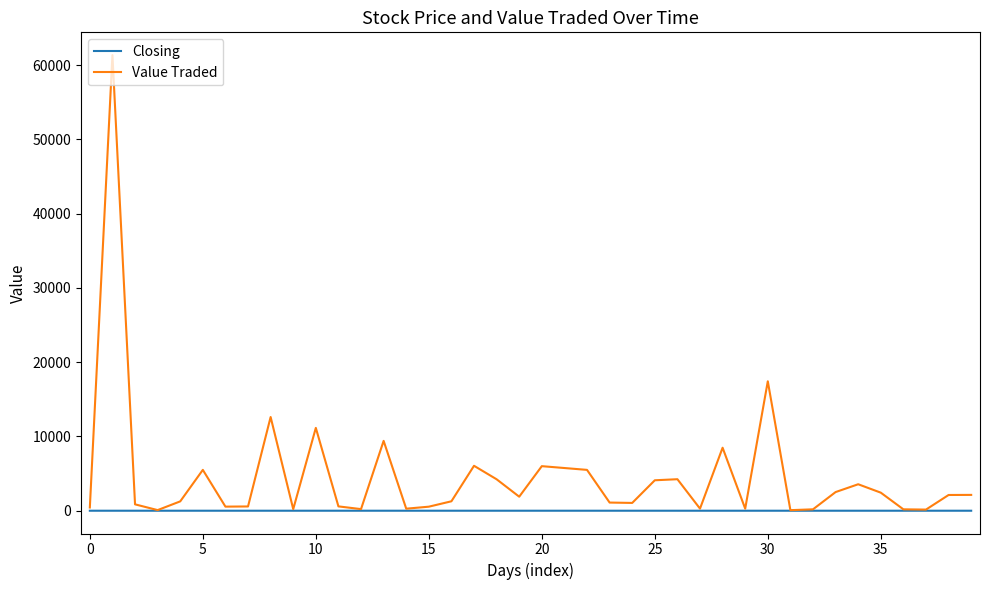

Which series has the largest total across all categories?

Value Traded